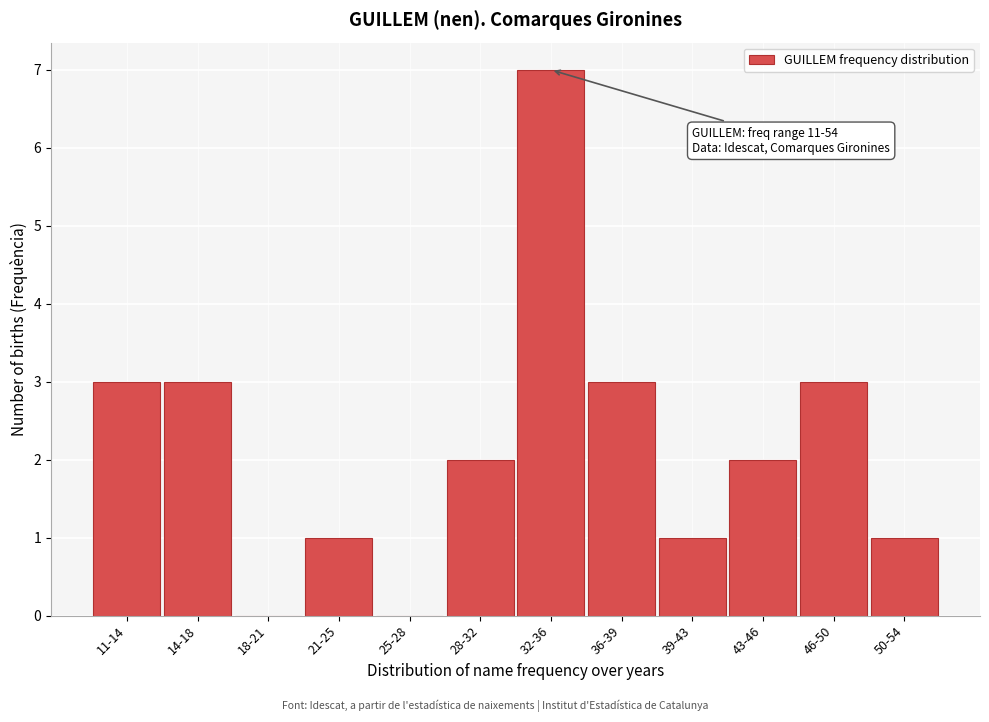

Reading left to right, transcribe all the data shown in this chart.

11-14=3	14-18=3	18-21=0	21-25=1	25-28=0	28-32=2	32-36=7	36-39=3	39-43=1	43-46=2	46-50=3	50-54=1